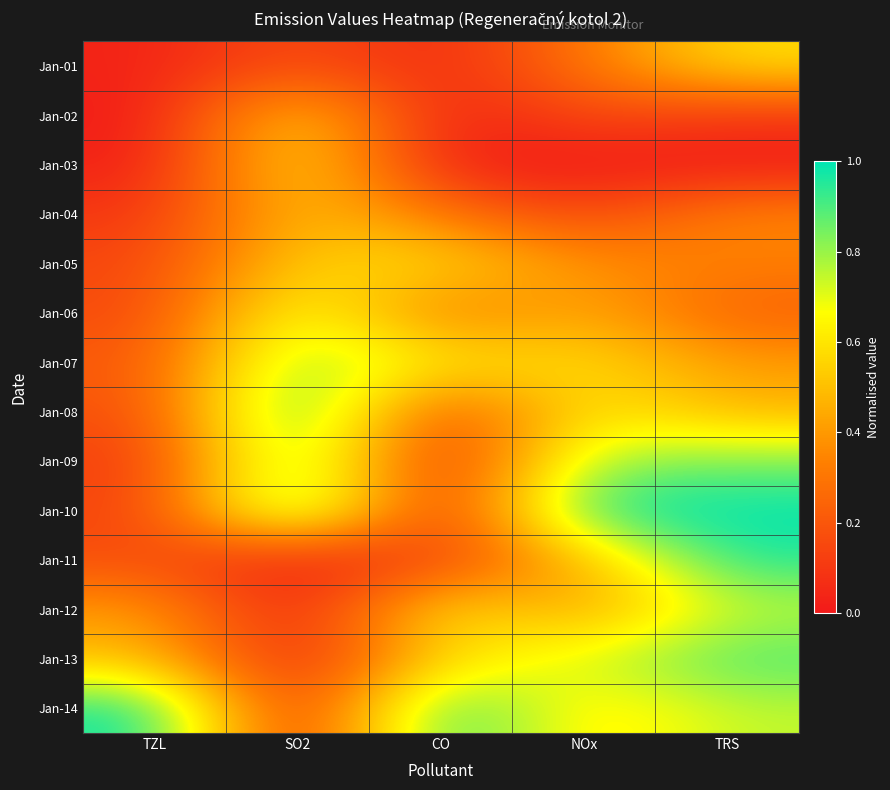

Reading left to right, extract all data points from this chart.

Jan-01: TZL=0.0	SO2=0.2	CO=0.0	NOx=0.3	TRS=0.6
Jan-02: TZL=0.0	SO2=0.6	CO=0.0	NOx=0.2	TRS=0.1
Jan-03: TZL=0.0	SO2=0.6	CO=0.0	NOx=0.0	TRS=0.0
Jan-04: TZL=0.1	SO2=0.5	CO=0.3	NOx=0.1	TRS=0.4
Jan-05: TZL=0.1	SO2=0.6	CO=0.6	NOx=0.4	TRS=0.3
Jan-06: TZL=0.1	SO2=0.7	CO=0.3	NOx=0.5	TRS=0.2
Jan-07: TZL=0.2	SO2=0.9	CO=0.6	NOx=0.6	TRS=0.4
Jan-08: TZL=0.2	SO2=1.0	CO=0.1	NOx=0.6	TRS=0.5
Jan-09: TZL=0.1	SO2=0.9	CO=0.0	NOx=0.8	TRS=0.8
Jan-10: TZL=0.1	SO2=1.0	CO=0.0	NOx=1.0	TRS=1.0
Jan-11: TZL=0.2	SO2=0.0	CO=0.1	NOx=0.5	TRS=1.0
Jan-12: TZL=0.4	SO2=0.0	CO=0.6	NOx=0.4	TRS=0.7
Jan-13: TZL=0.5	SO2=0.0	CO=0.6	NOx=0.7	TRS=0.9
Jan-14: TZL=1.0	SO2=0.0	CO=1.0	NOx=0.6	TRS=0.7